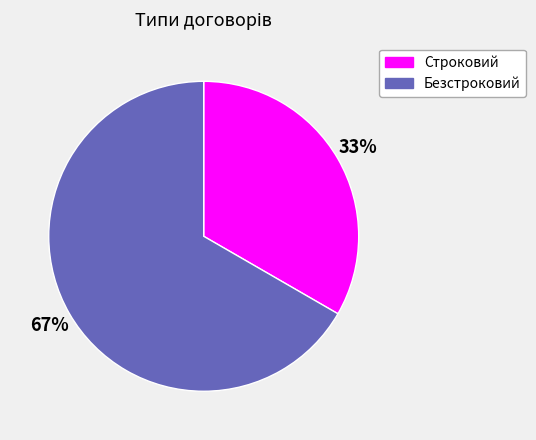

Count the number of slices in the pie.

2